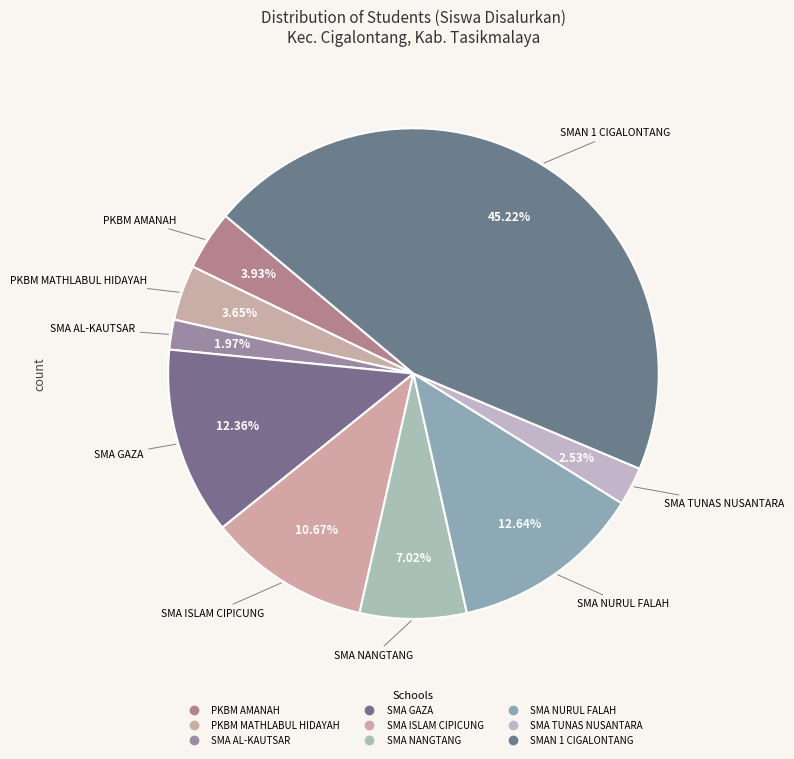

How many slices are in this pie chart?

9